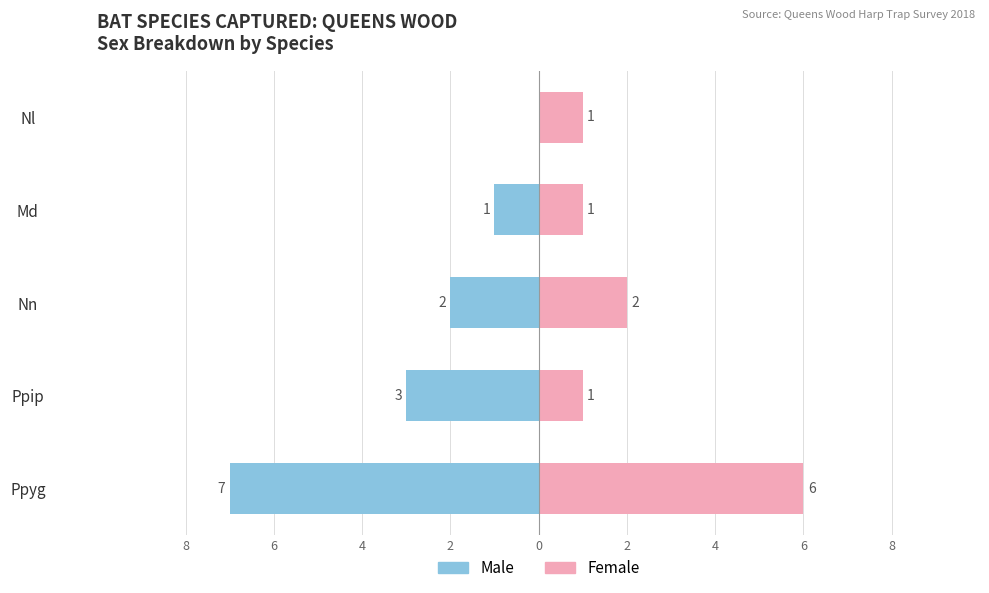

What are all the series names shown in the legend?

Male, Female